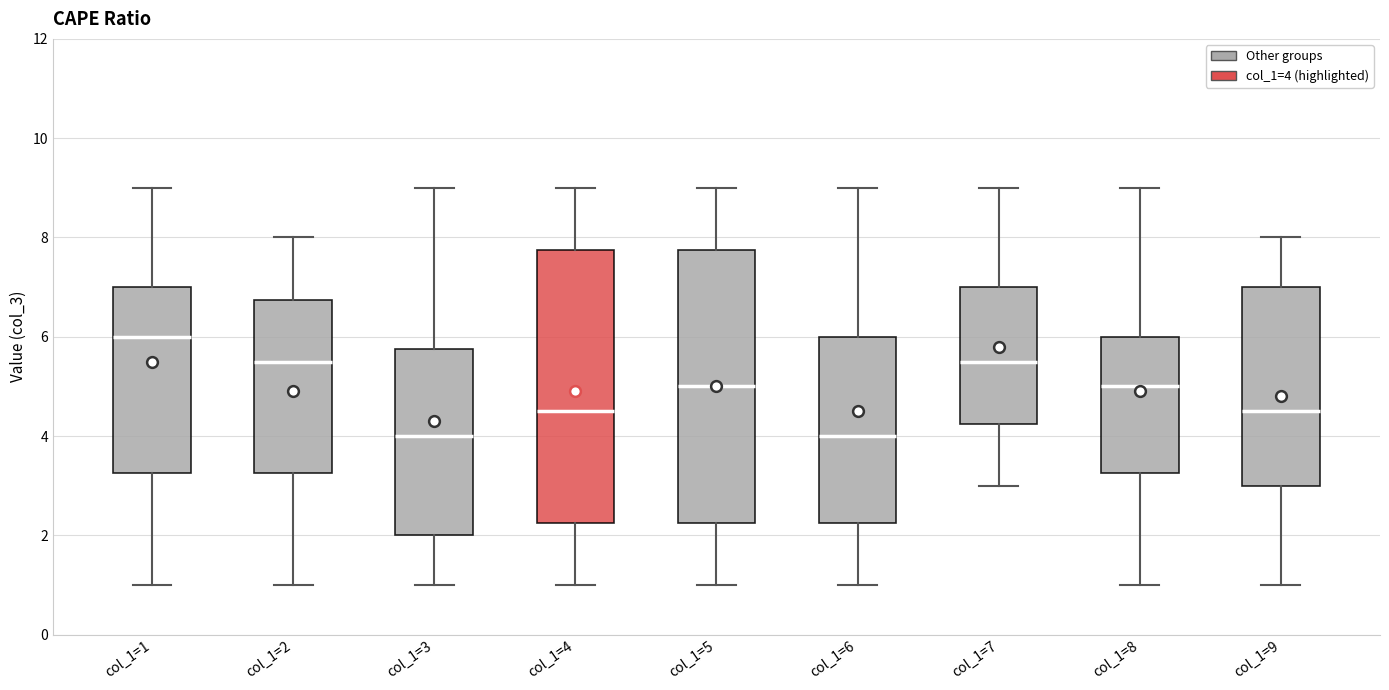

Reading left to right, transcribe this box plot: for each box, give where its median line is, the range the box spans, and where its two whiskers end, as read against the y-axis. The values are not printed on the chart, so give them approximately, as read against the axis.

col_1=1: median 6.0, box 3.2 to 7.0, whiskers 1.0 to 9.0
col_1=2: median 5.6, box 3.2 to 6.8, whiskers 1.0 to 8.0
col_1=3: median 4.0, box 2.0 to 5.8, whiskers 1.0 to 9.0
col_1=4: median 4.6, box 2.2 to 7.8, whiskers 1.0 to 9.0
col_1=5: median 5.0, box 2.2 to 7.8, whiskers 1.0 to 9.0
col_1=6: median 4.0, box 2.2 to 6.0, whiskers 1.0 to 9.0
col_1=7: median 5.6, box 4.2 to 7.0, whiskers 3.0 to 9.0
col_1=8: median 5.0, box 3.2 to 6.0, whiskers 1.0 to 9.0
col_1=9: median 4.6, box 3.0 to 7.0, whiskers 1.0 to 8.0